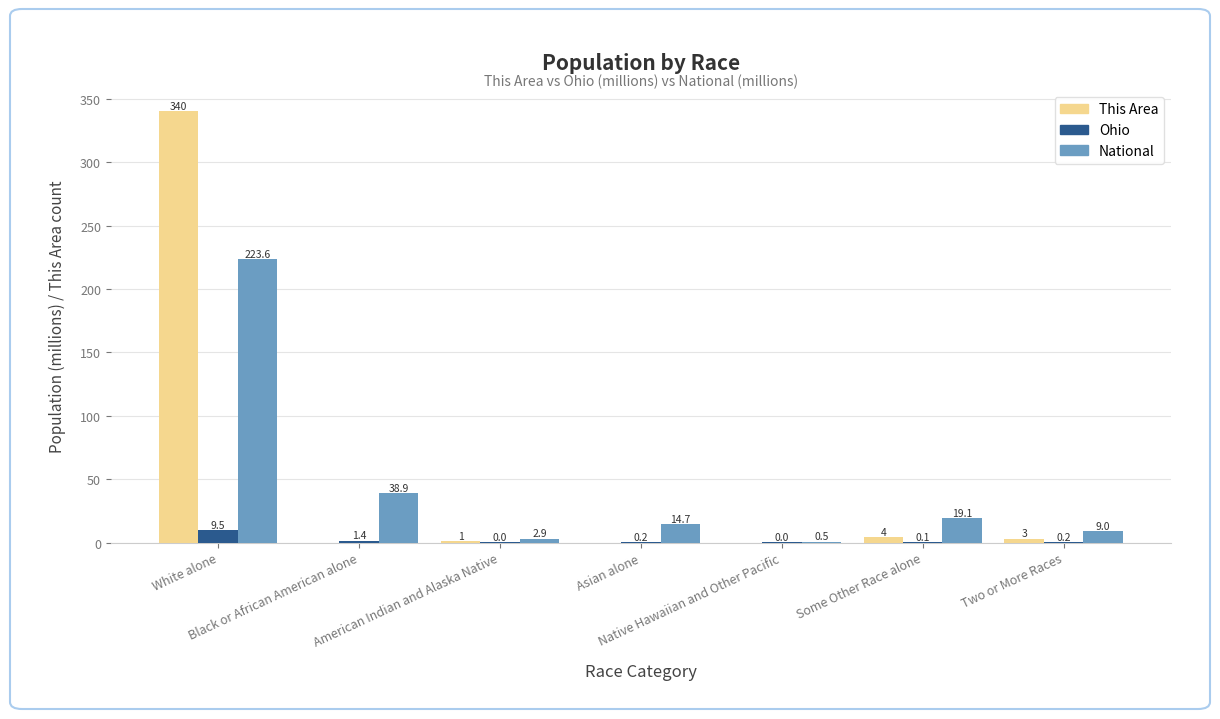

What is the sum of all This Area values?

348.0